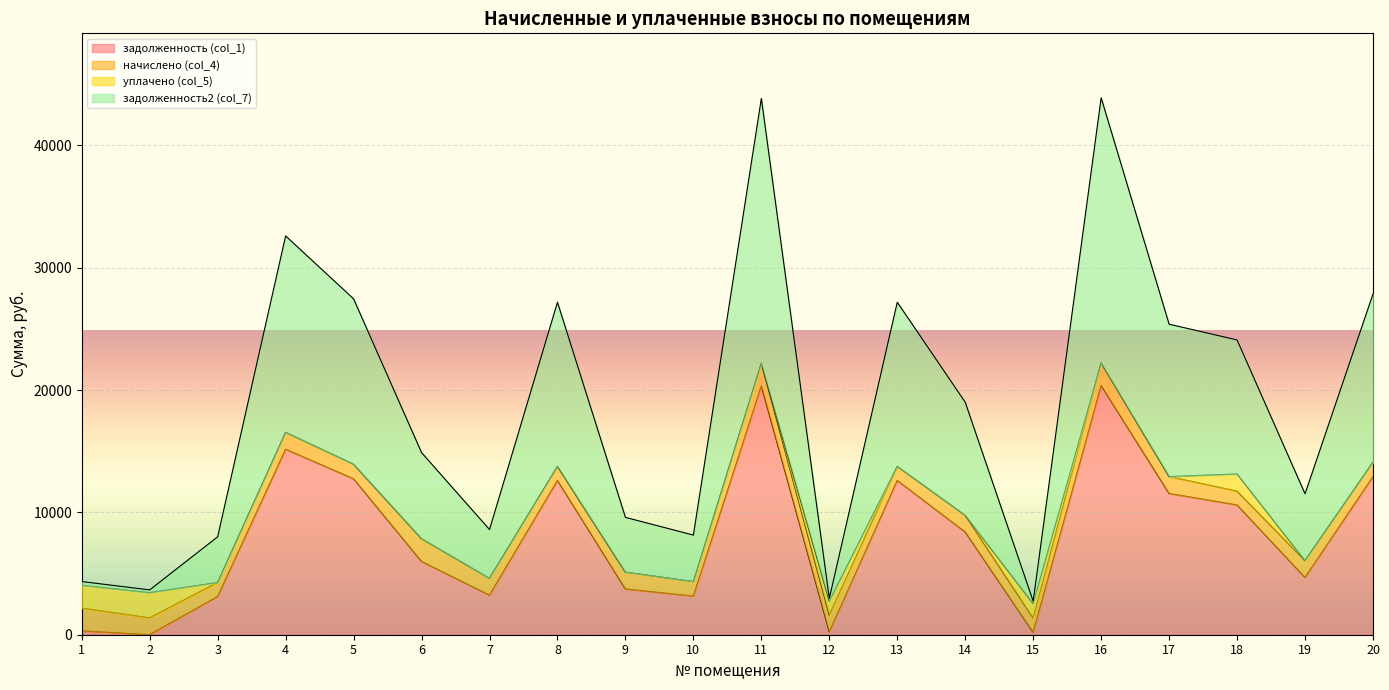

Which series has the largest total across all categories?

задолженность2 (col_7)